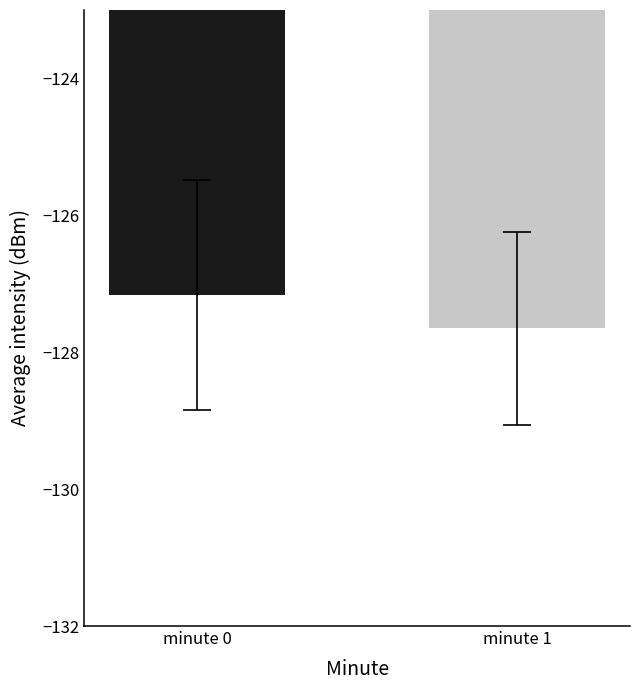

What is the change in value from minute 0 to minute 1?

-0.5